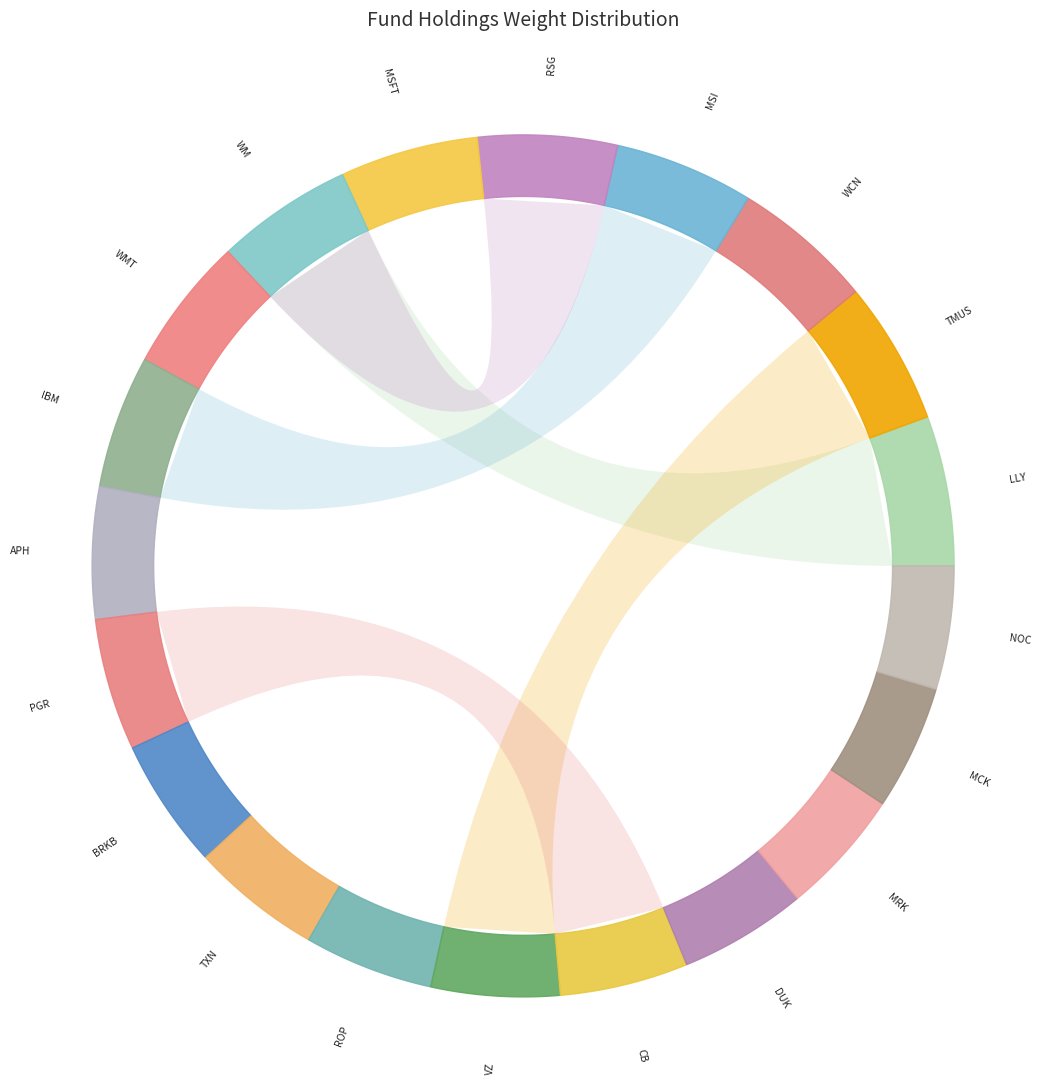

Does Consumer Staples account for over 50% of the chart?

No